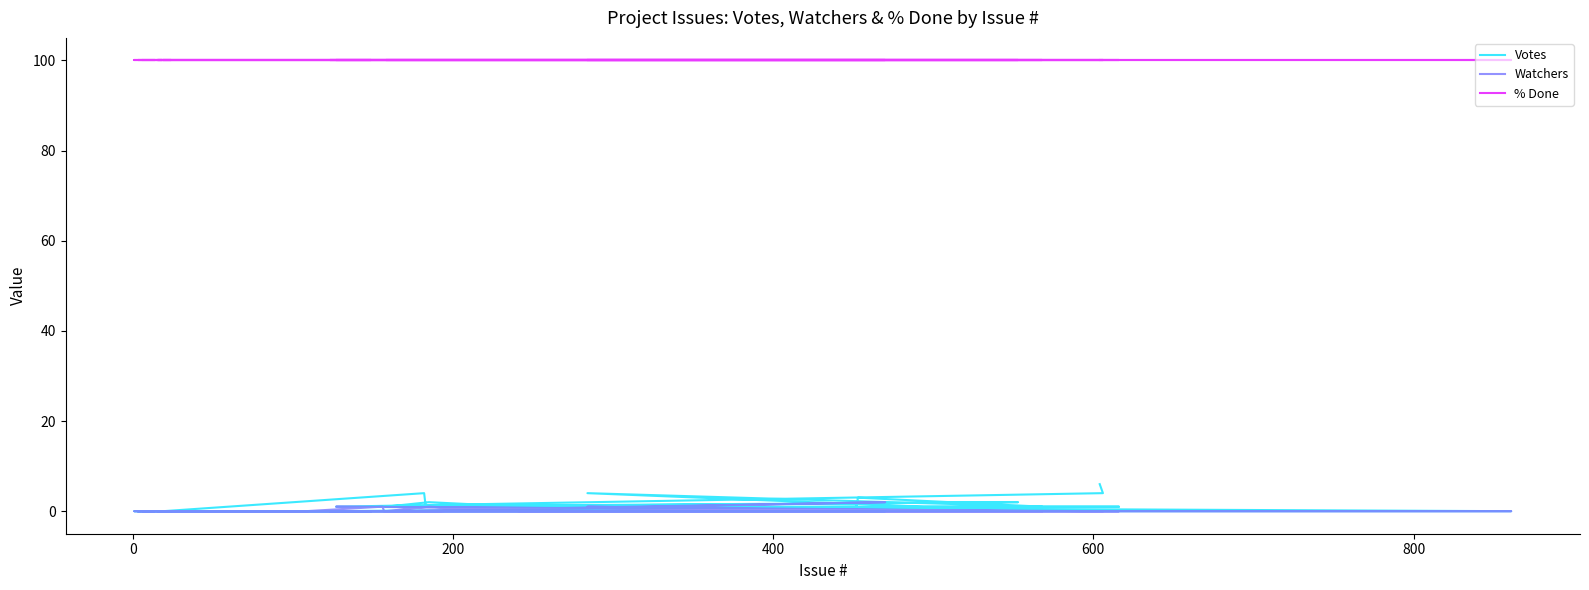

List the series in order of their peak value, lowest first.

Watchers, Votes, % Done